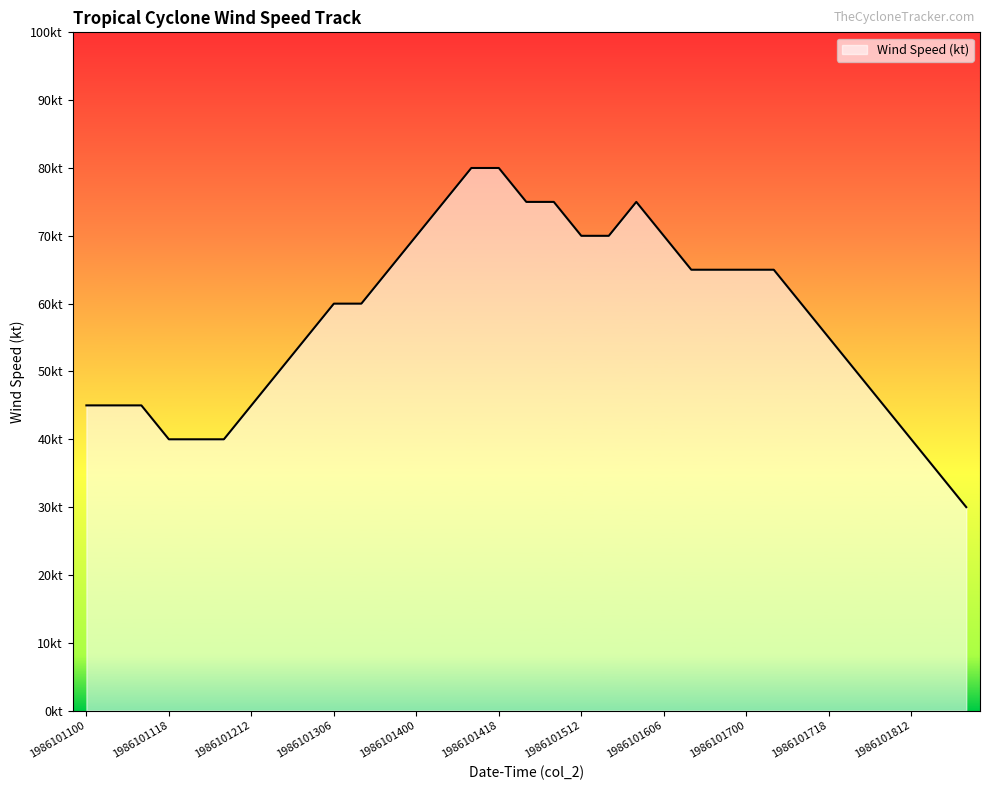

Where is the data nearest to the value 55?

1986101300